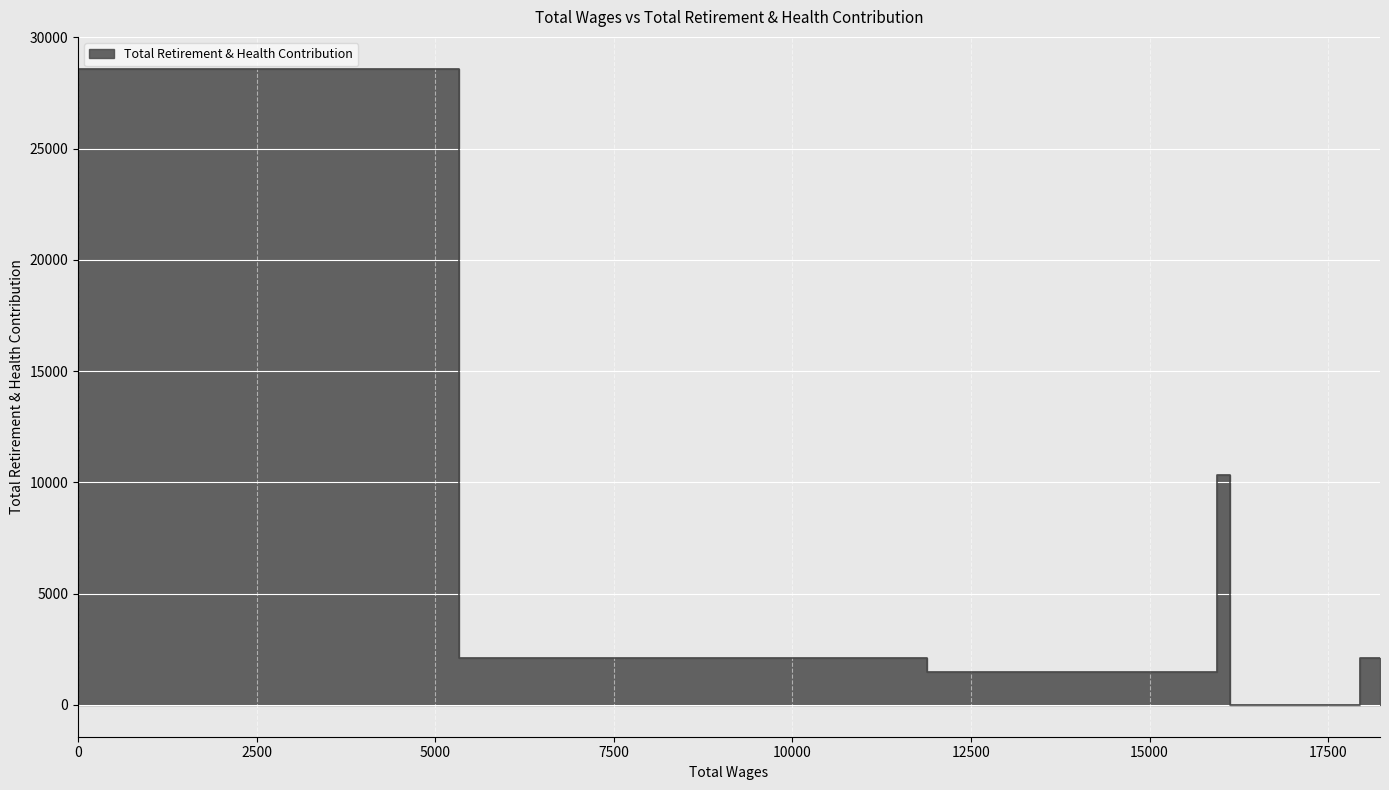

What is the change in value from 18225.0 to 17949.0?

-2113